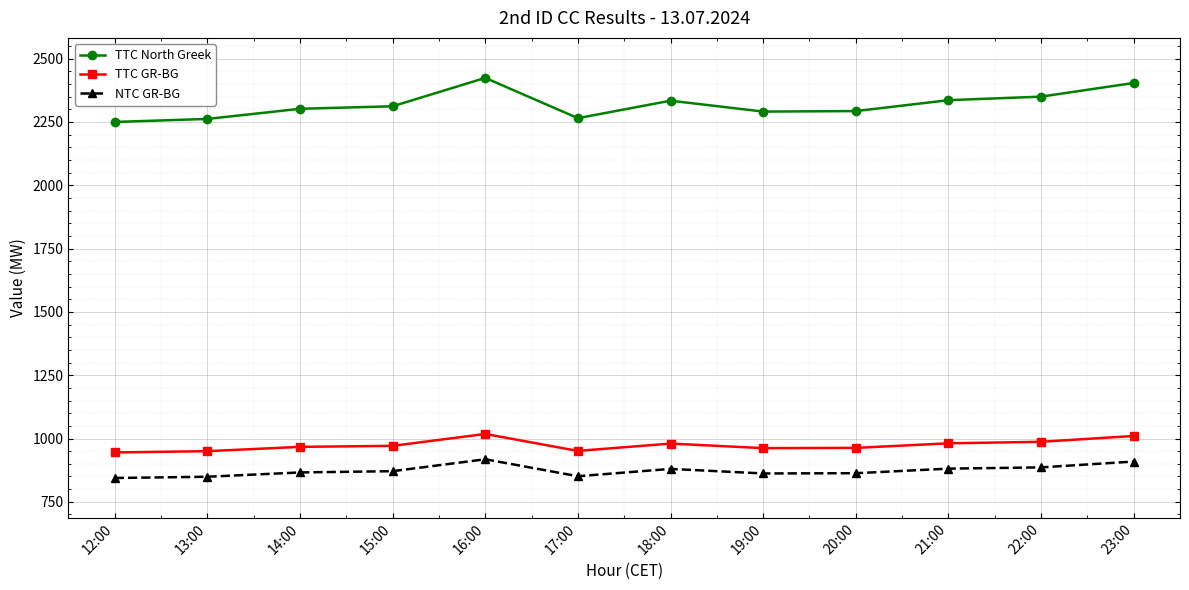

In TTC North Greek, how many points are higher than both neighbors (excluding endpoints)?

2